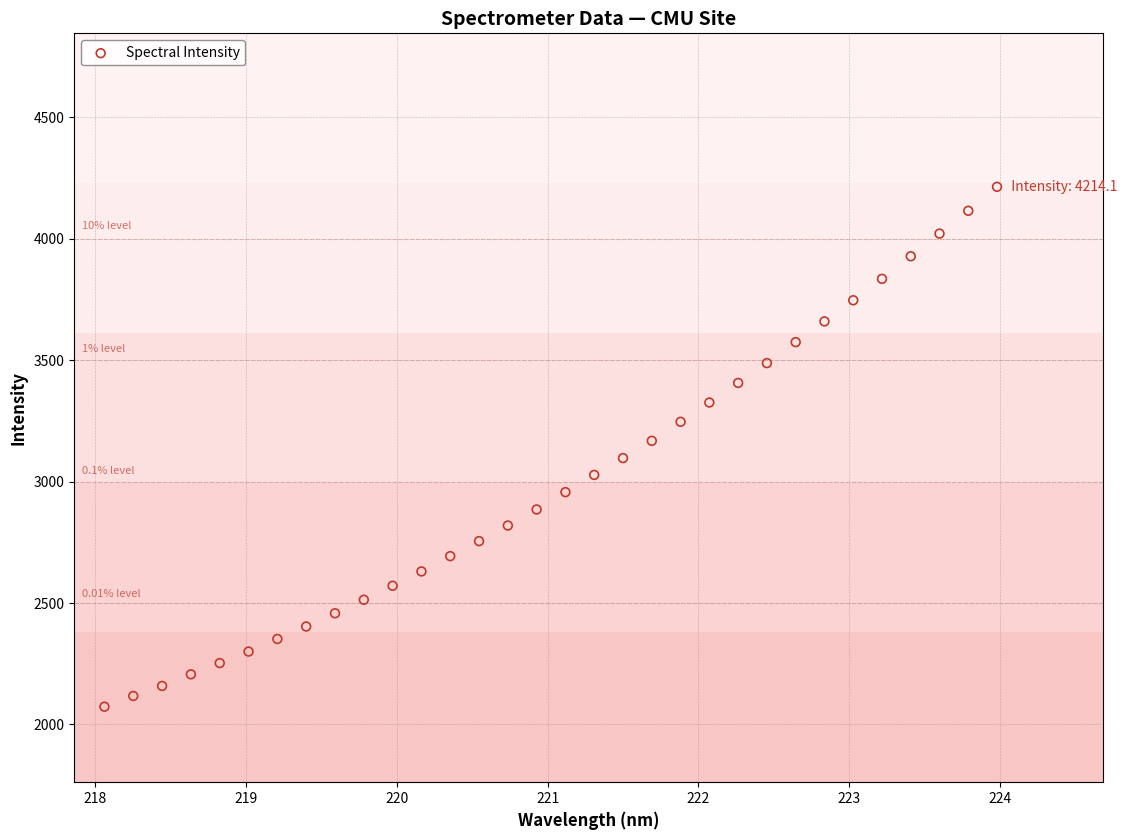

What is the range of Y values (max minus min)?

2140.9